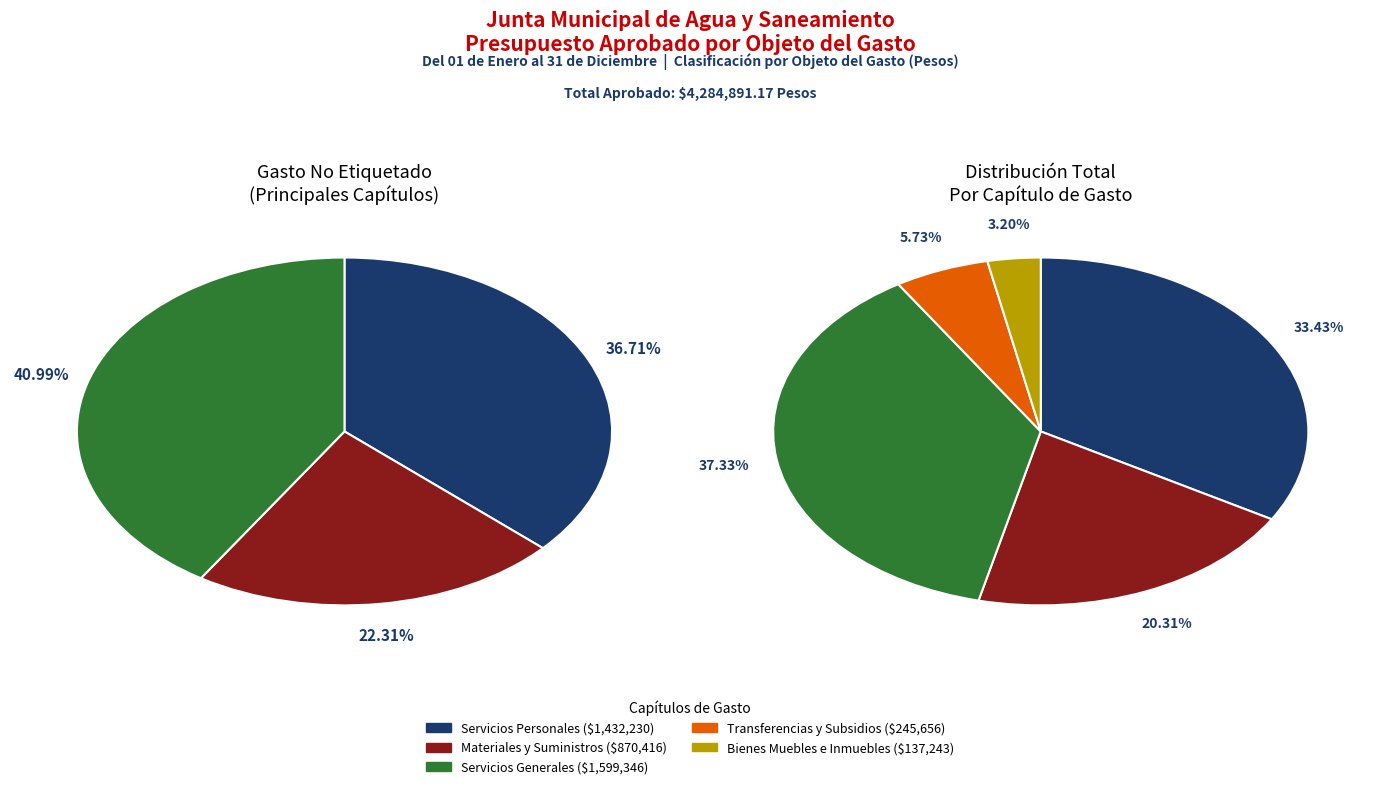

Which category has the smallest portion of the pie?

Bienes Muebles e Inmuebles